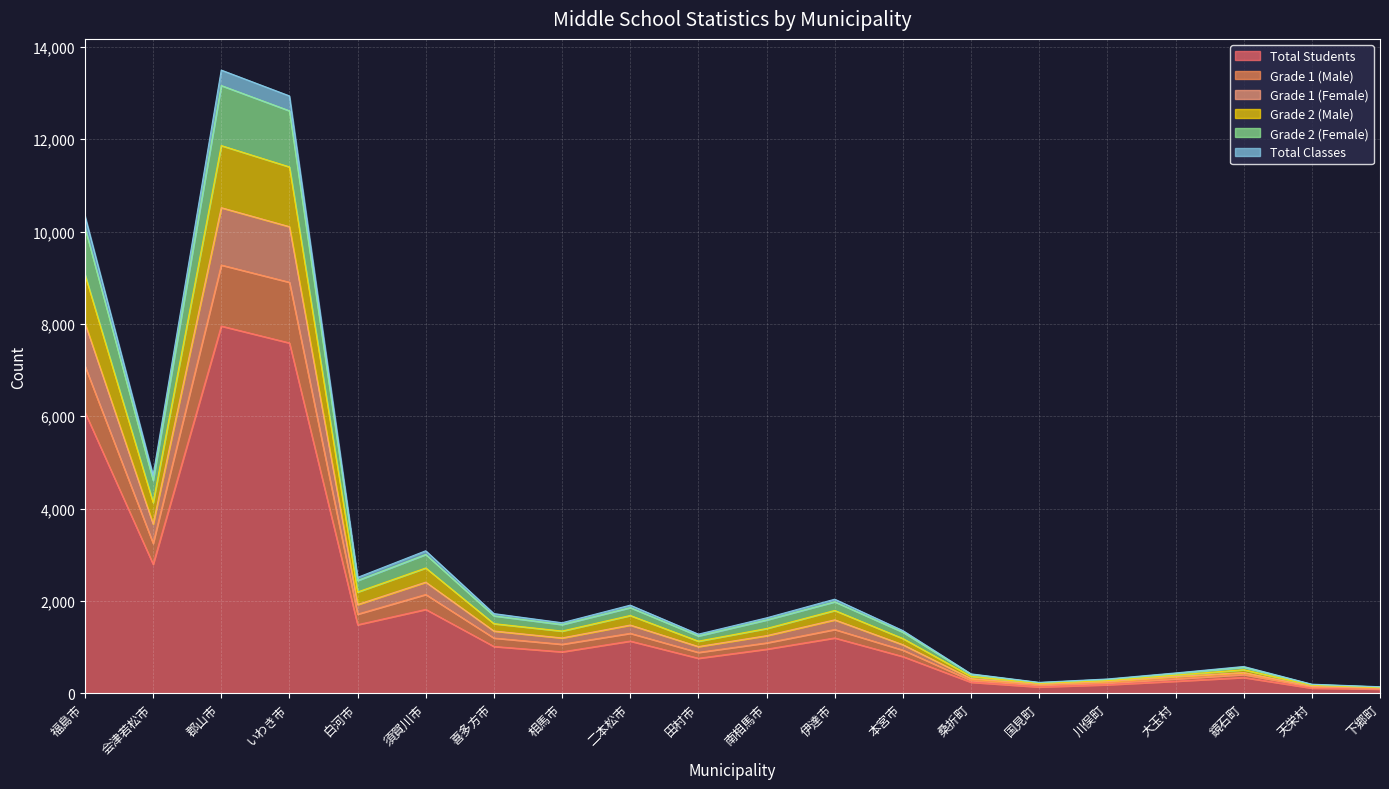

How many lines are shown in the chart?

6